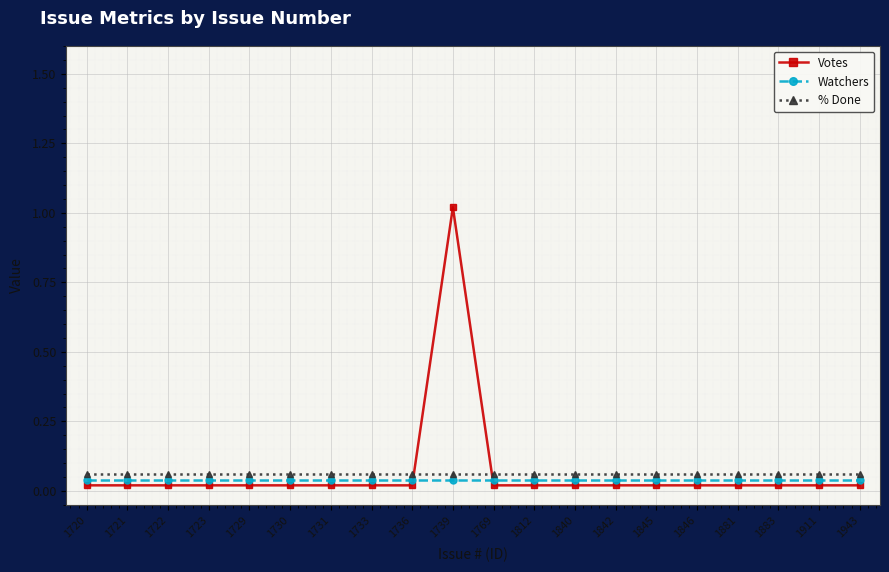

The Watchers series shows 0.1 at 1729. True or false?

False